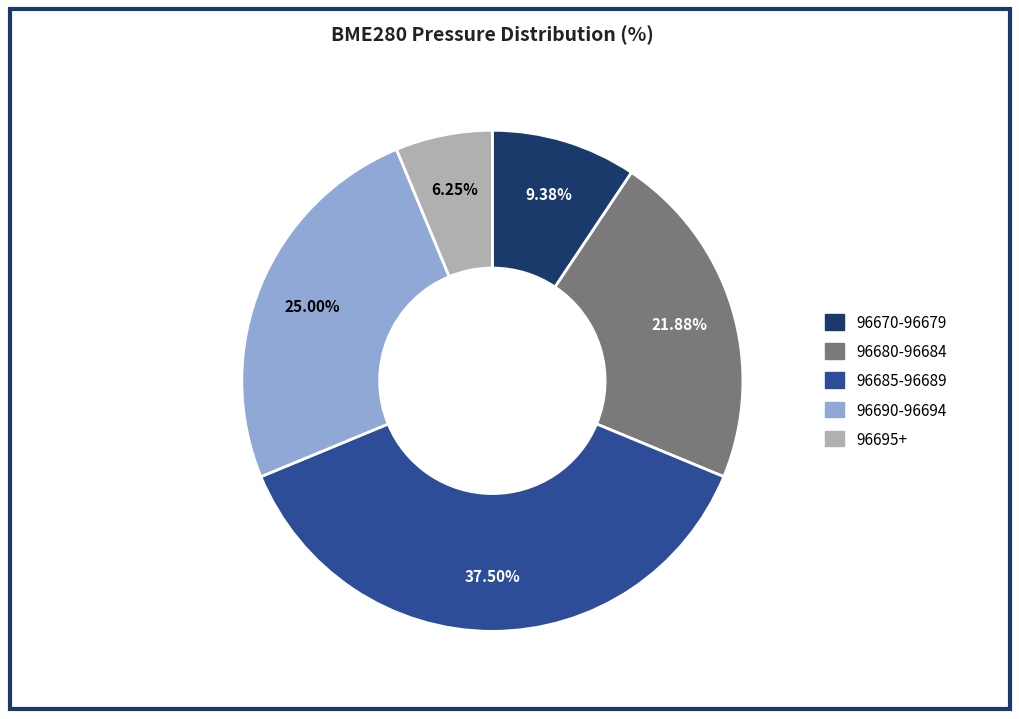

Does any single category account for the majority?

No